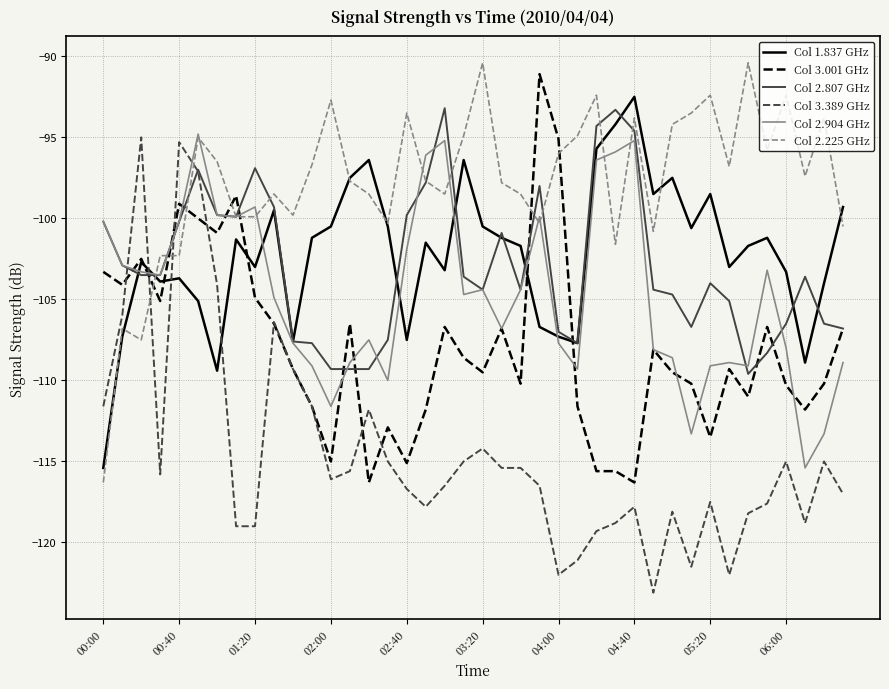

What is the highest value of the Col 1.837 GHz series?

-92.5